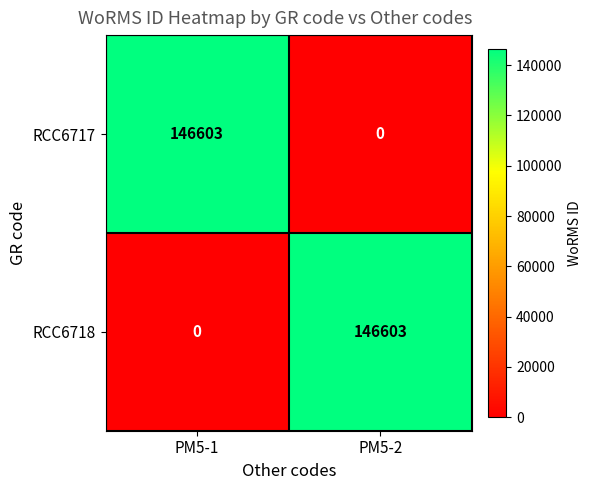

Rank the categories by RCC6718 value from highest to lowest.

PM5-2, PM5-1